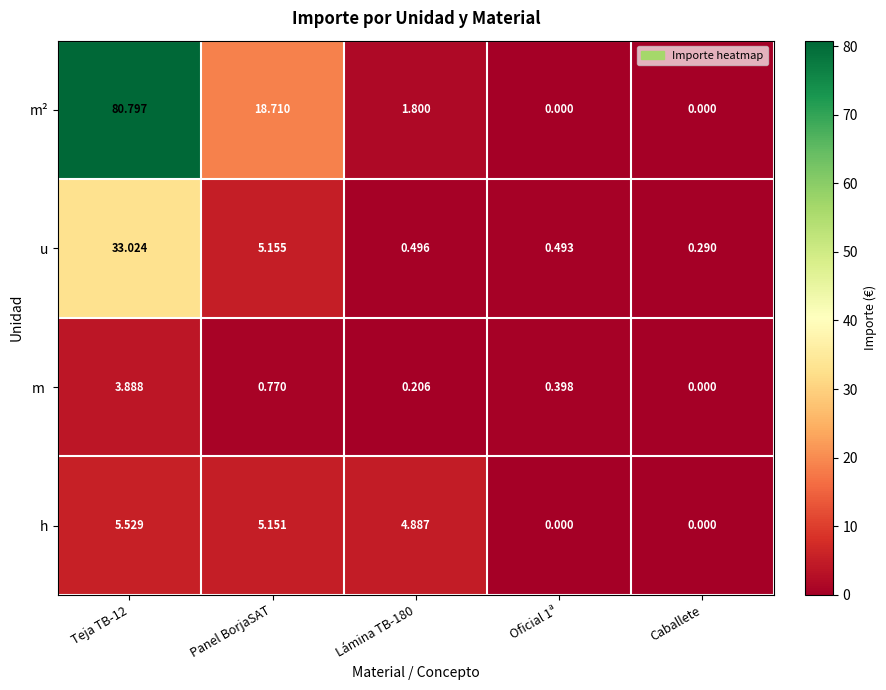

At which label is u closest to 16?

Panel BorjaSAT